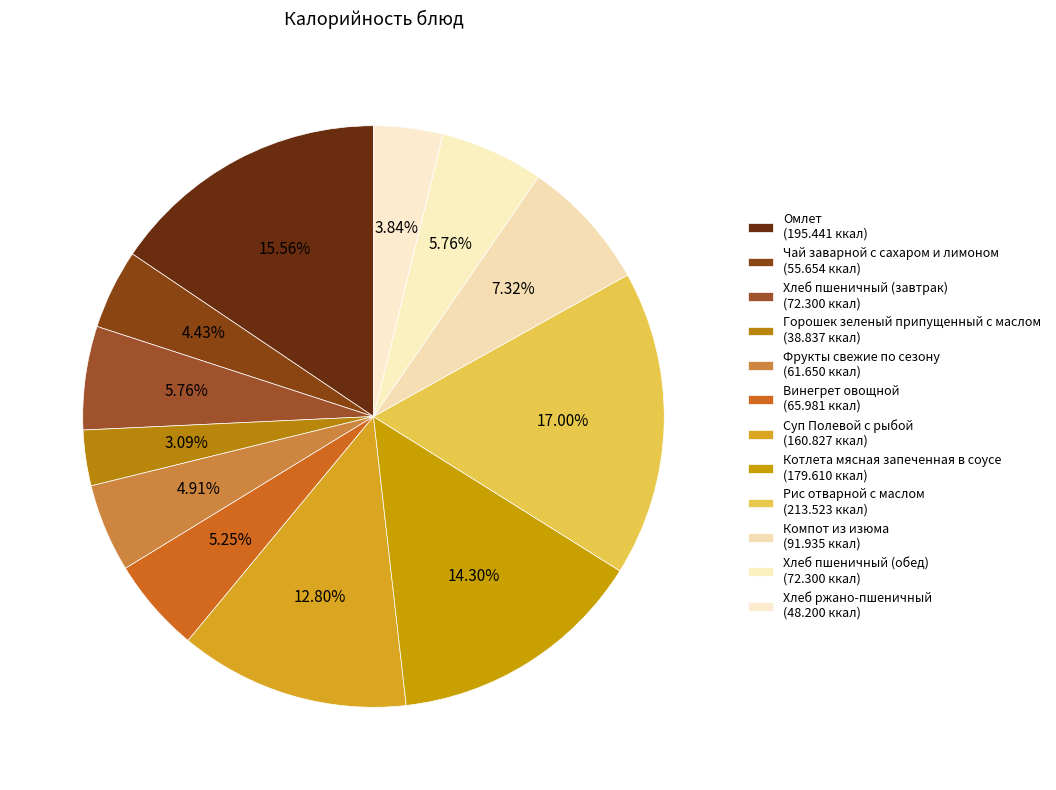

To the nearest percent, what percentage of the pie is Омлет?

16%